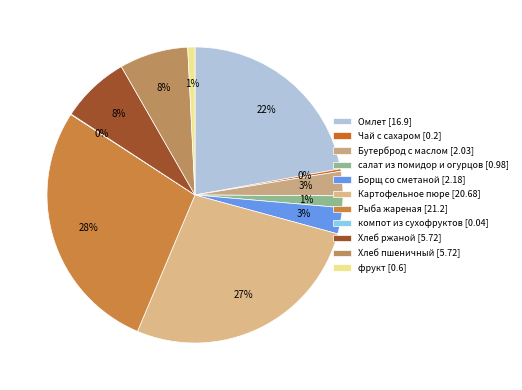

What is the smallest slice in the pie chart?

компот из сухофруктов